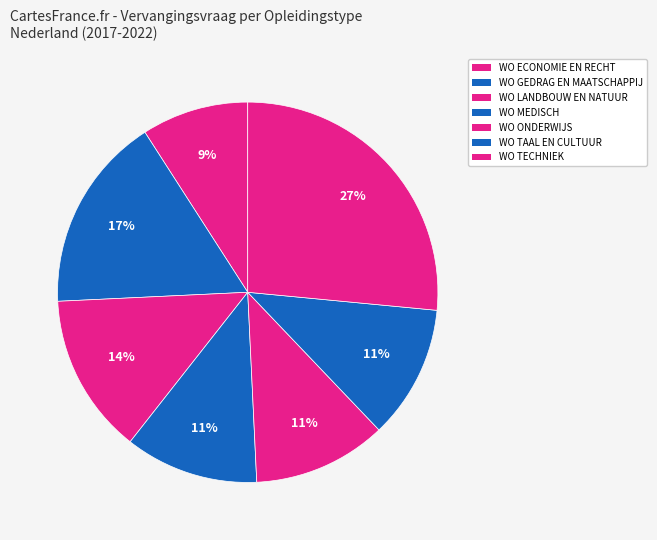

What is the total percentage of WO MEDISCH and WO ECONOMIE EN RECHT?

20.5%